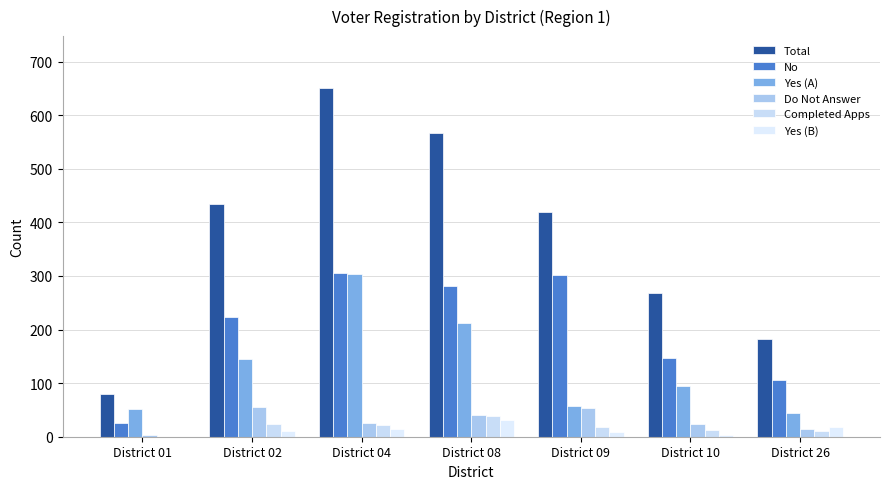

Does the chart contain stacked bars?

No